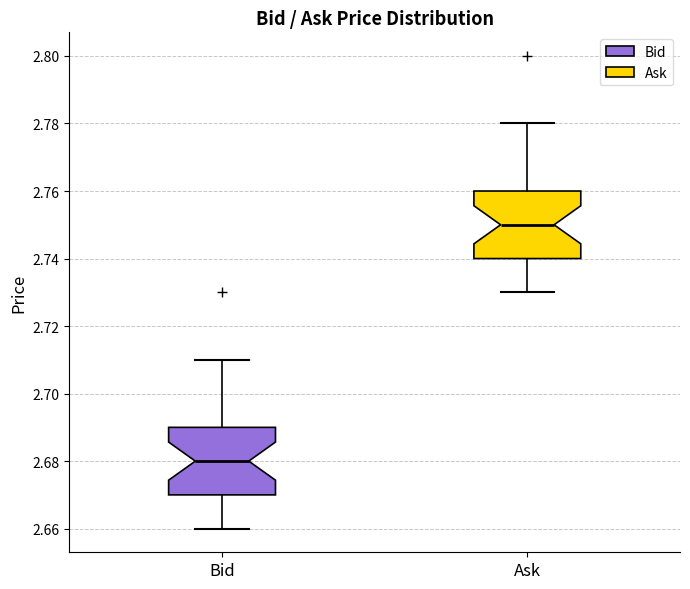

Reading left to right, read every box against the y-axis: the position of its median line, the range the box covers, and the ends of its whiskers. The values are not printed on the chart, so give them approximately, as read against the axis.

Bid: median 2.68, box 2.67 to 2.69, whiskers 2.66 to 2.71
Ask: median 2.75, box 2.74 to 2.76, whiskers 2.73 to 2.78